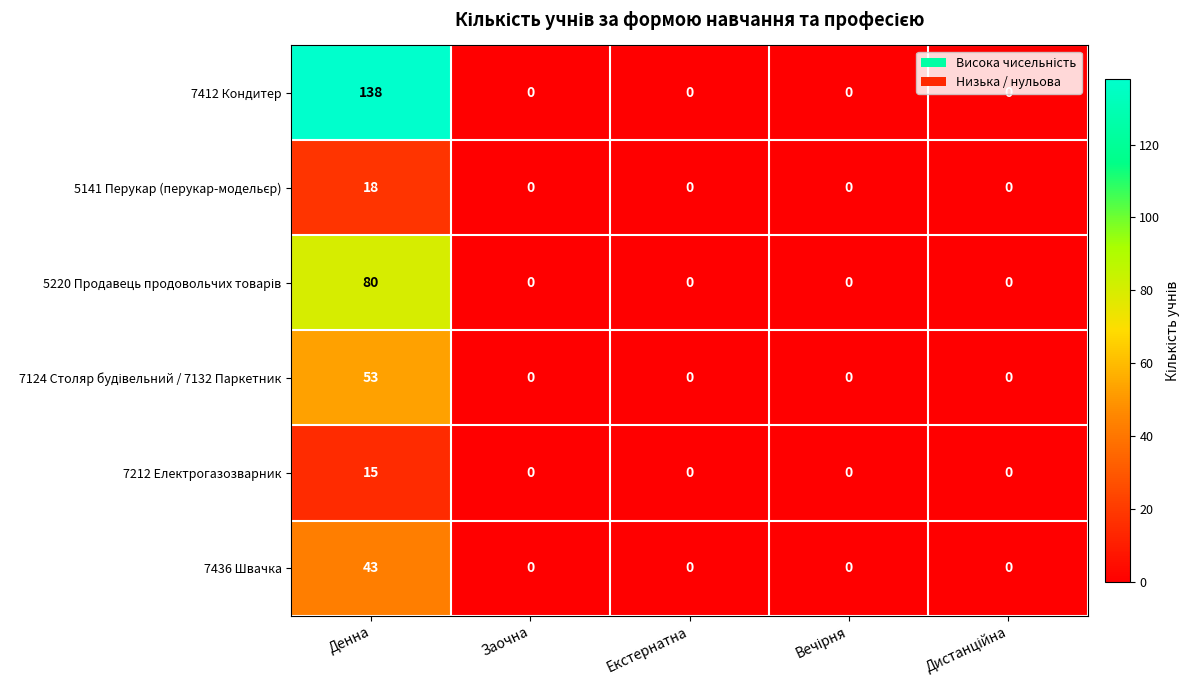

Which series has the largest range (max minus min)?

7412 Кондитер